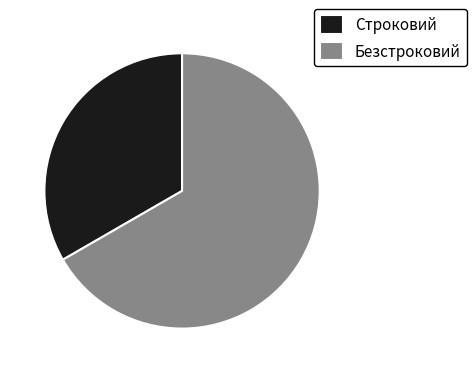

Is it true that Безстроковий is 67% of the pie?

True